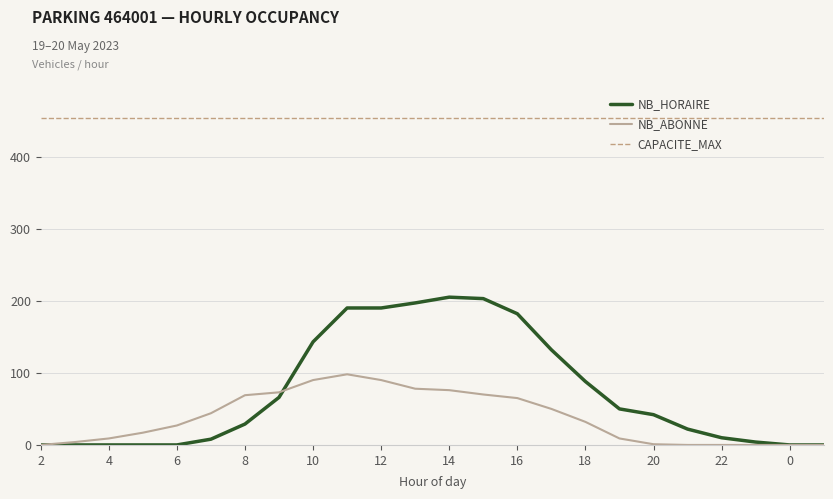

True or false: NB_ABONNE has a value of 76 at 14.

True